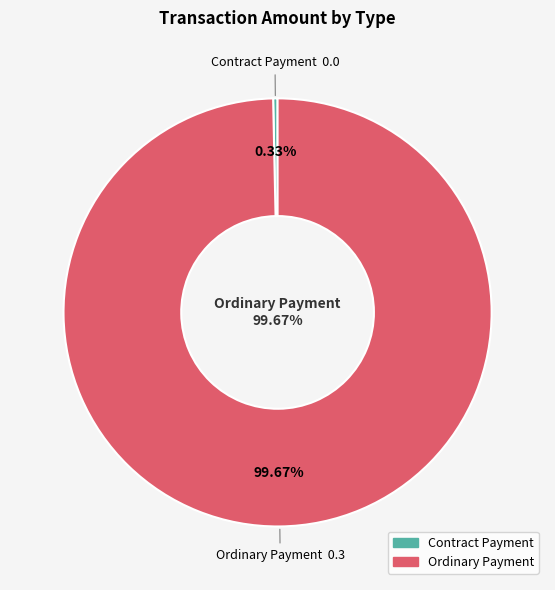

To the nearest percent, what percentage of the pie is Ordinary Payment?

100%